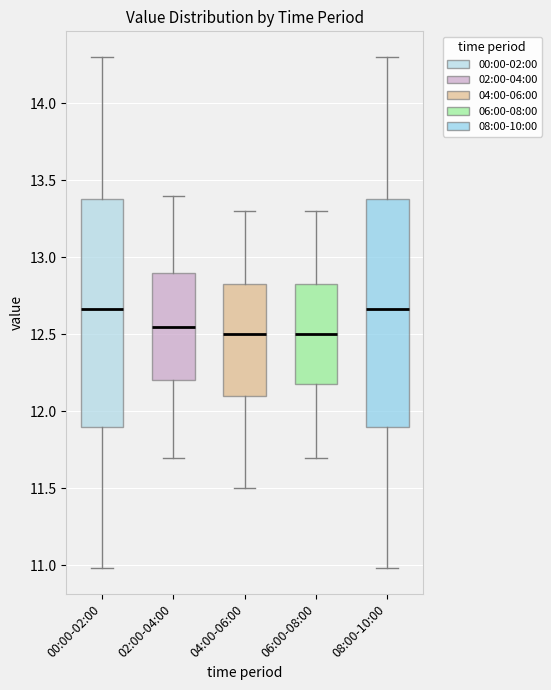

Where is the lower edge of the box for 02:00-04:00 on the y-axis? The values are not printed on the chart, so give them approximately, as read against the axis.

12.20